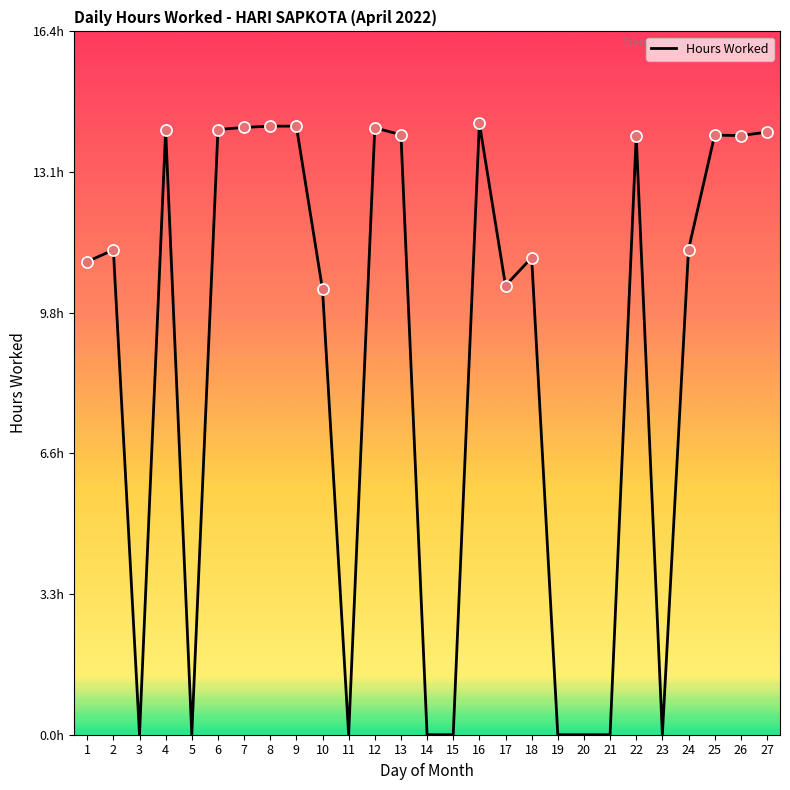

What is the change in value from 16 to 18?

-3.1